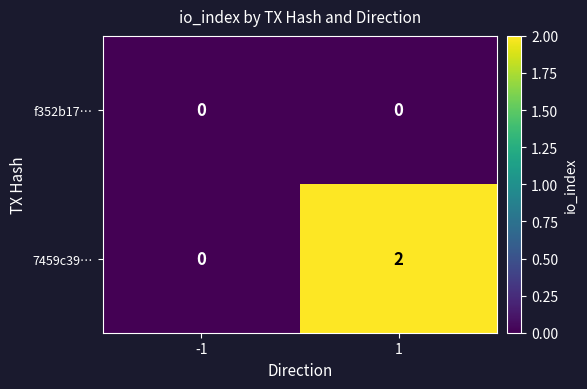

Reading left to right, list all the values displayed in this chart.

f352b17…: 0	0
7459c39…: 0	2